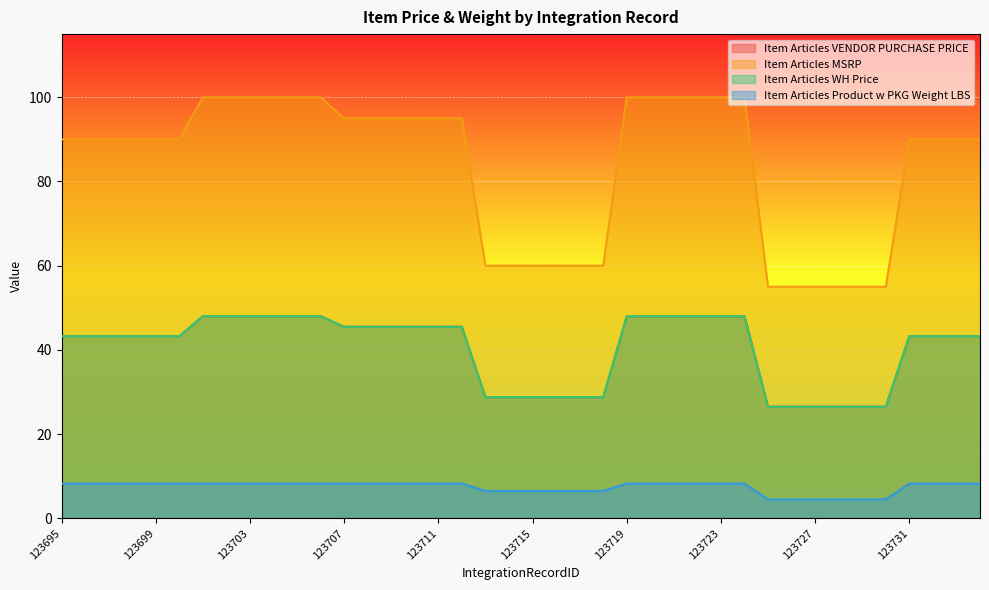

The value of Item Articles WH Price at 123716 is 28.8. True or false?

True